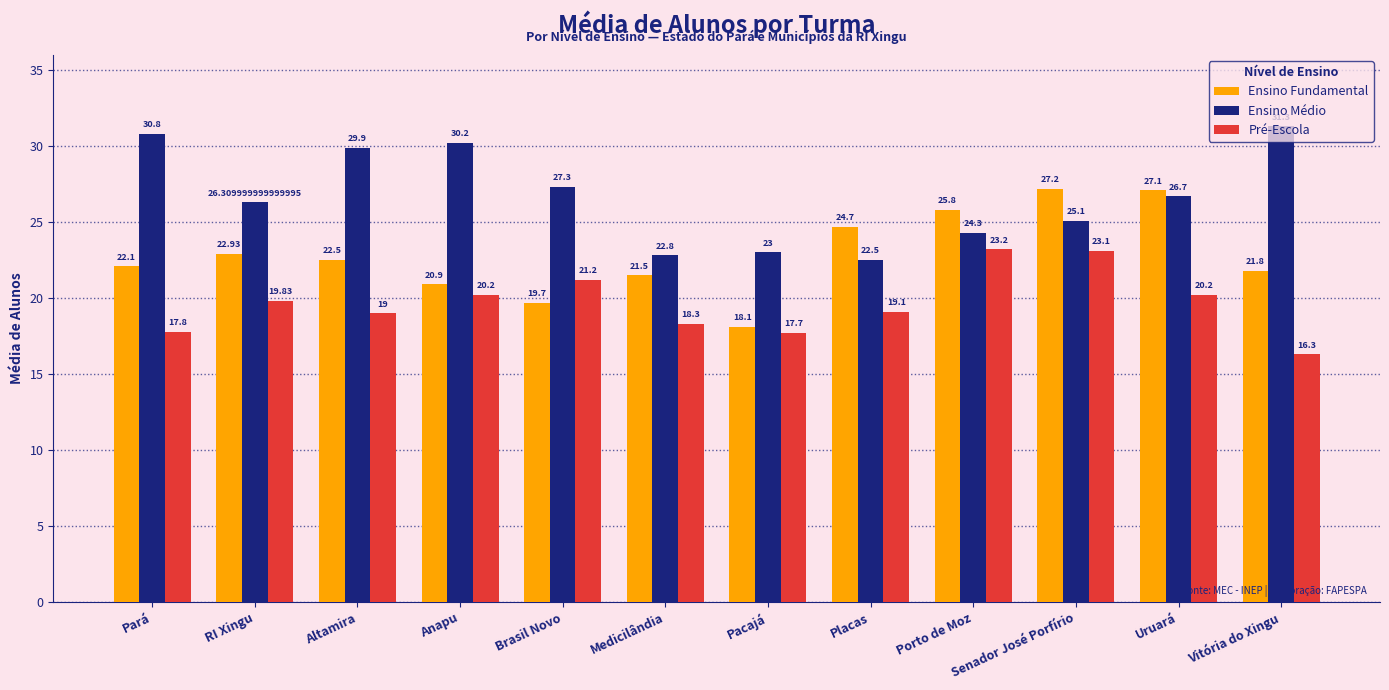

What is the difference between the highest and lowest values at Anapu?

10.0